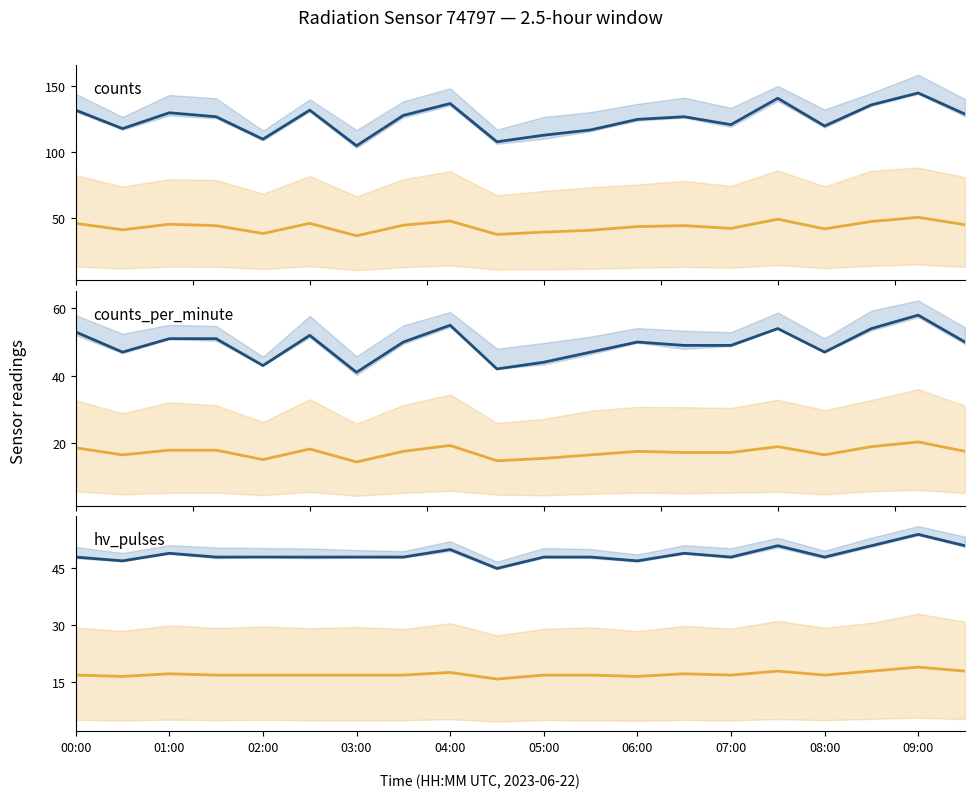

Count the number of categories in the chart.

20